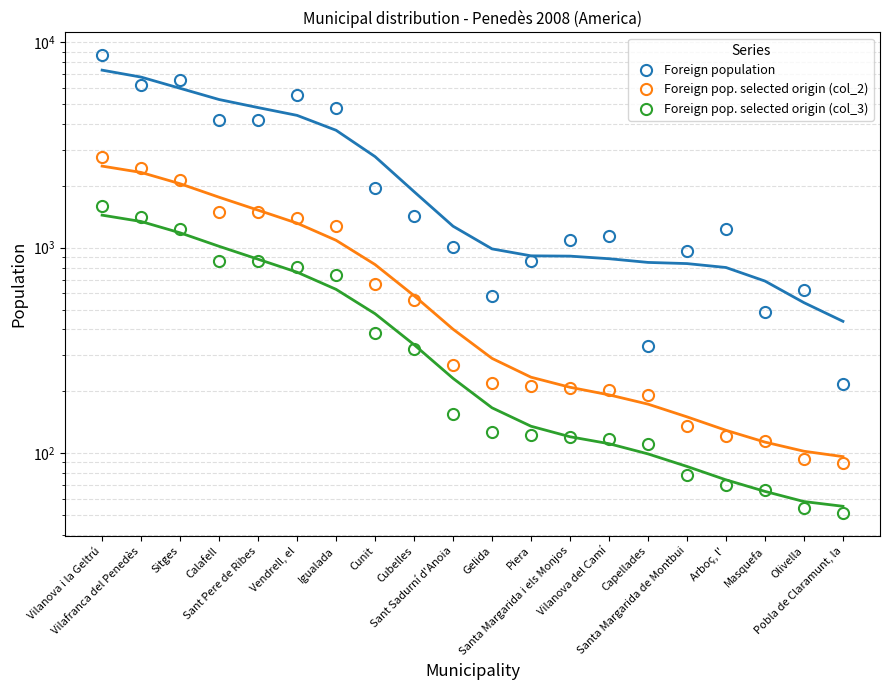

The Foreign pop. selected origin (col_3) series shows 106 at Arboç, l'. True or false?

False